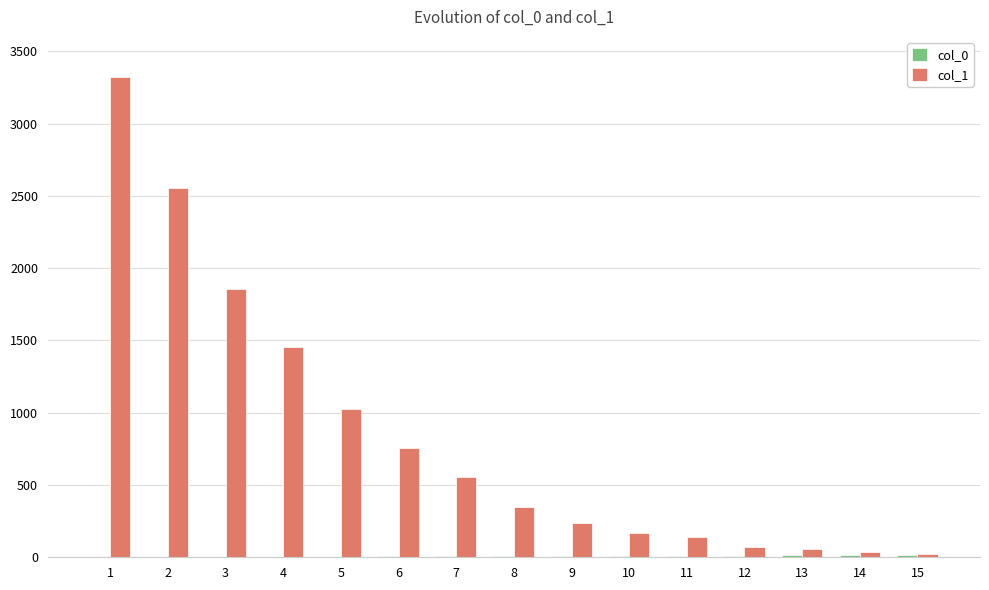

Which series has the largest total across all categories?

col_1